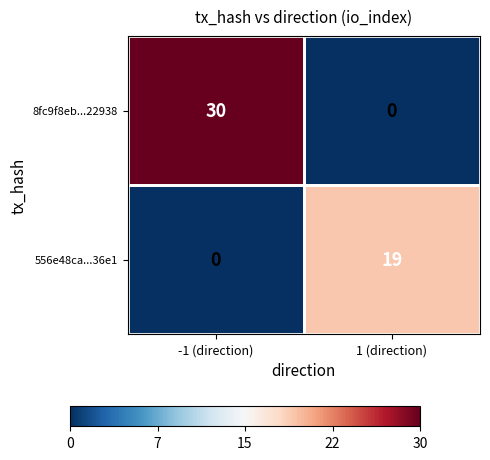

Rank the series by their average value, from highest to lowest.

8fc9f8eb...22938, 556e48ca...36e1